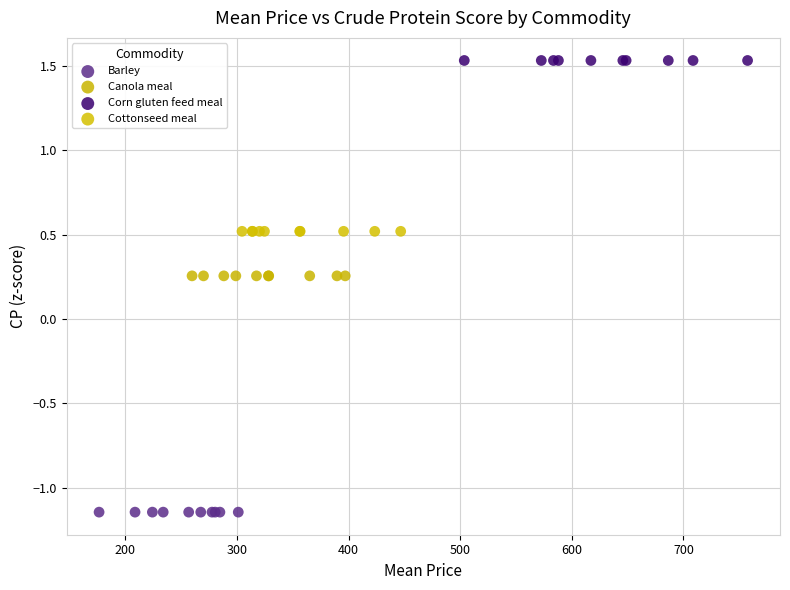

Which series reaches the minimum Y coordinate?

Barley